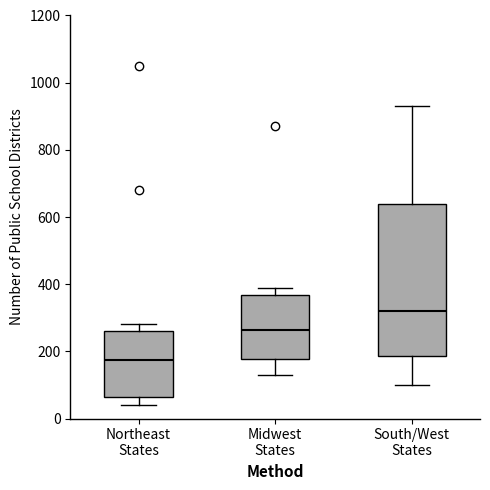

Reading left to right, transcribe this box plot: for each box, give where its median line is, the range the box spans, and where its two whiskers end, as read against the y-axis. The values are not printed on the chart, so give them approximately, as read against the axis.

Northeast States: median 180, box 60 to 260, whiskers 40 to 280
Midwest States: median 260, box 180 to 360, whiskers 140 to 400
South/West States: median 320, box 180 to 640, whiskers 100 to 940